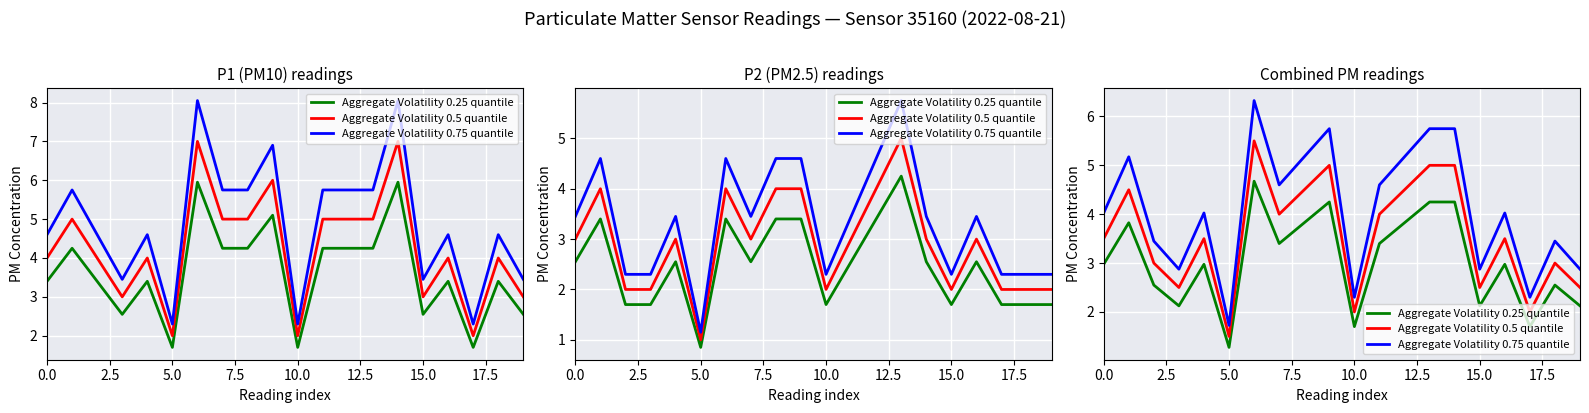

What is the maximum value for Aggregate Volatility 0.5 quantile?

5.5